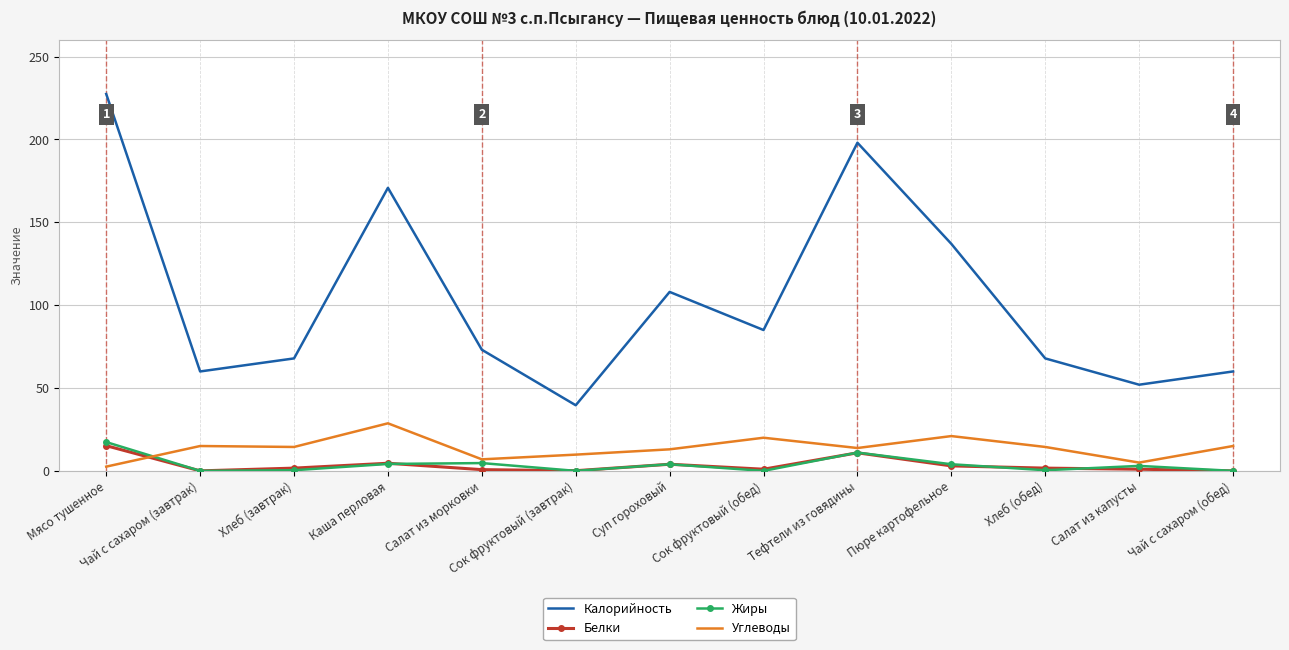

True or false: Калорийность and Белки intersect in this chart.

False